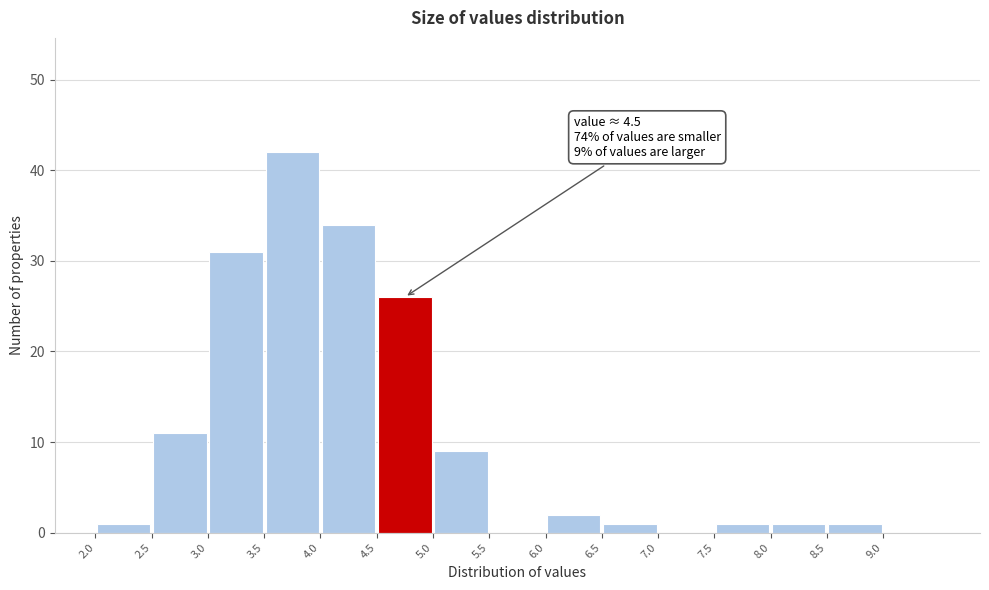

Over which range of the x-axis is the bar tallest?

3.5 to 4.0